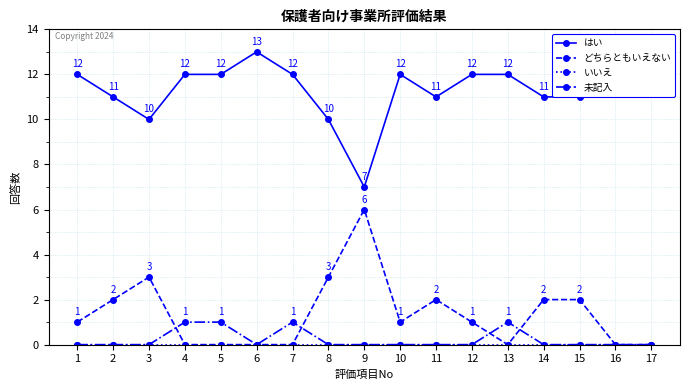

At how many categories does at least one series exceed 5?

17